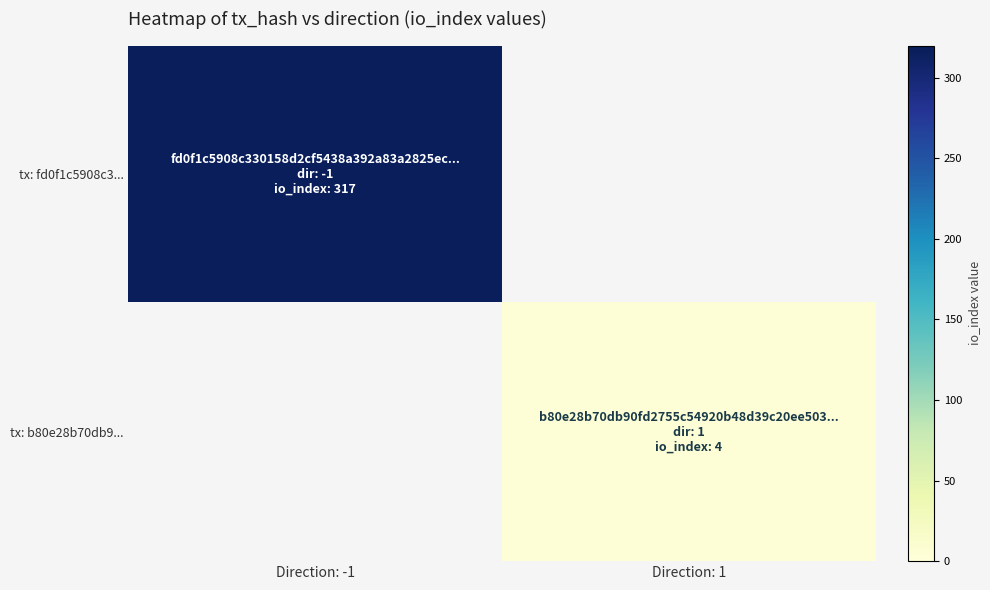

At how many categories does at least one series exceed 311?

1